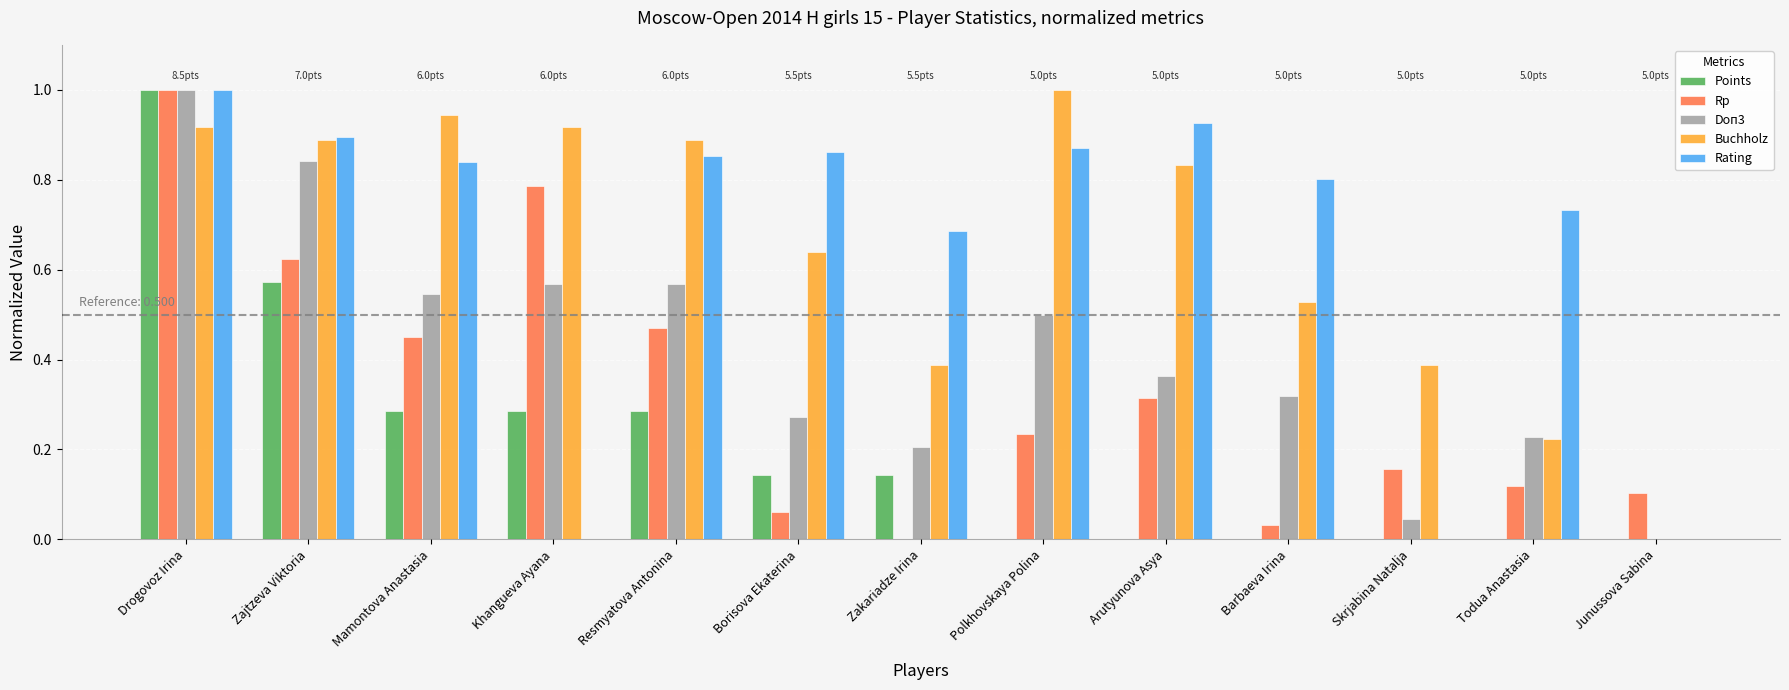

Count the number of categories in the chart.

13